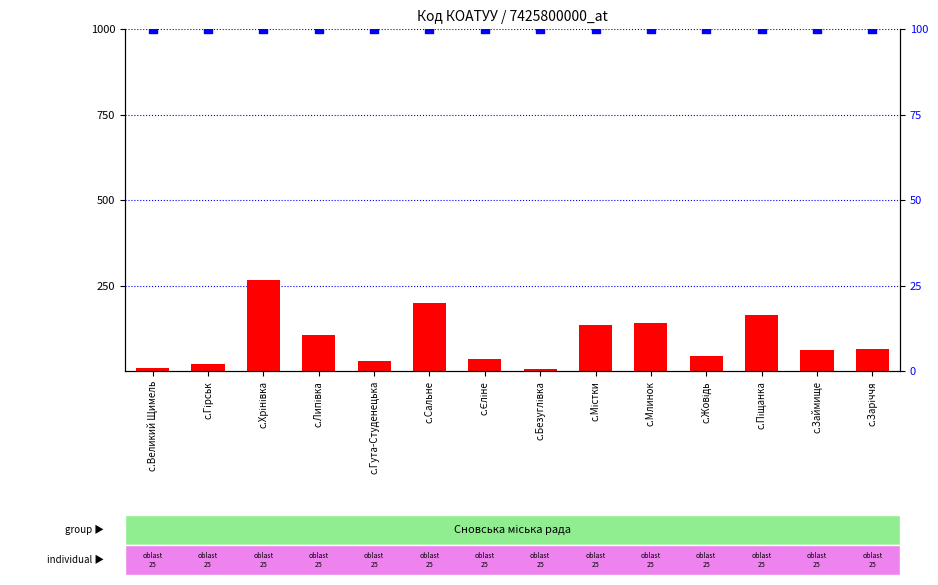

At which category is the sum across all series the highest?

с.Хрінівка